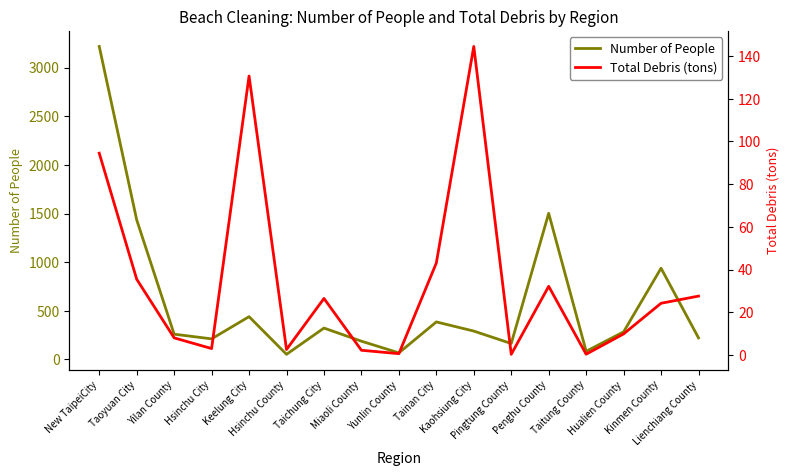

What is the sum of the Total Debris (tons) values at Tainan City and Taitung County?

43.4